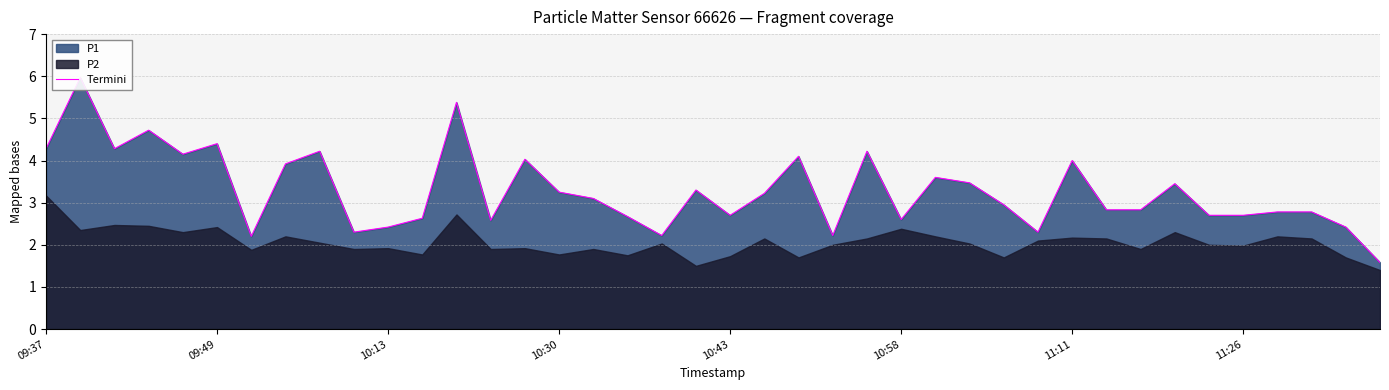

What is the average value?

3.3